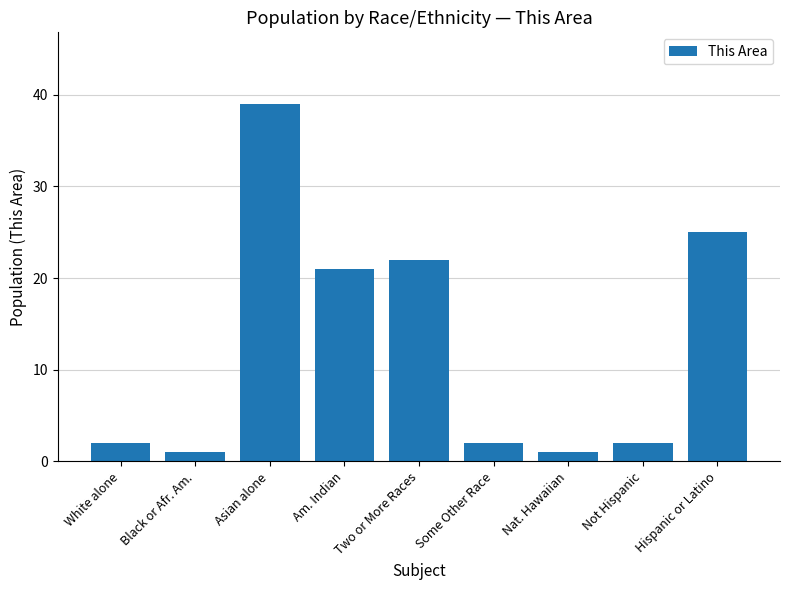

What is the ratio of the value at Am. Indian to the value at Black or Afr. Am.?

21.0